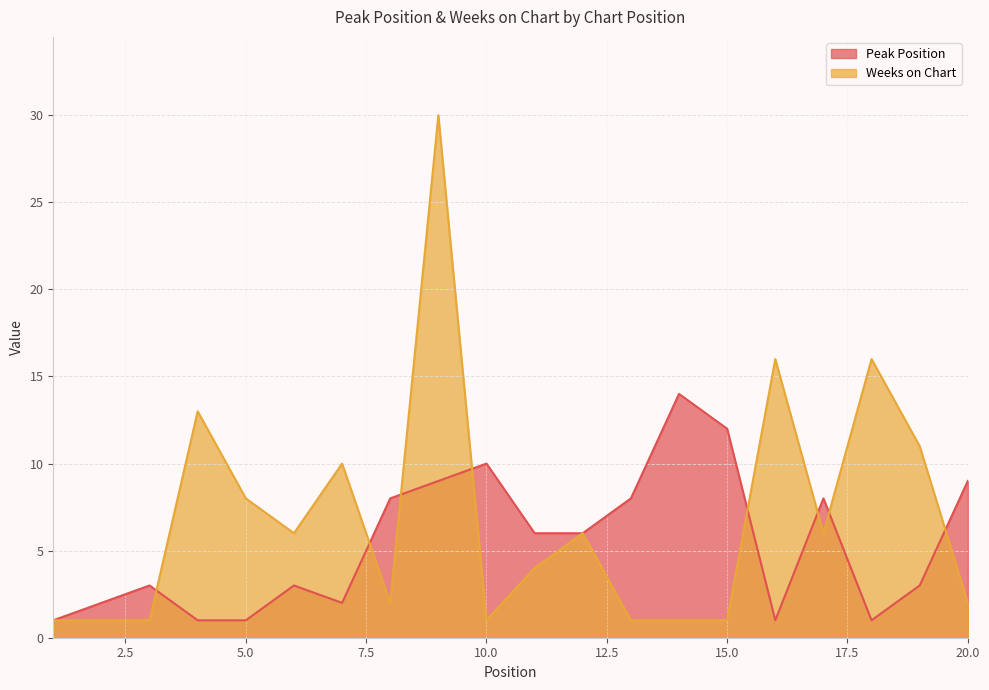

True or false: Peak Position has a value of 12 at 13.

False